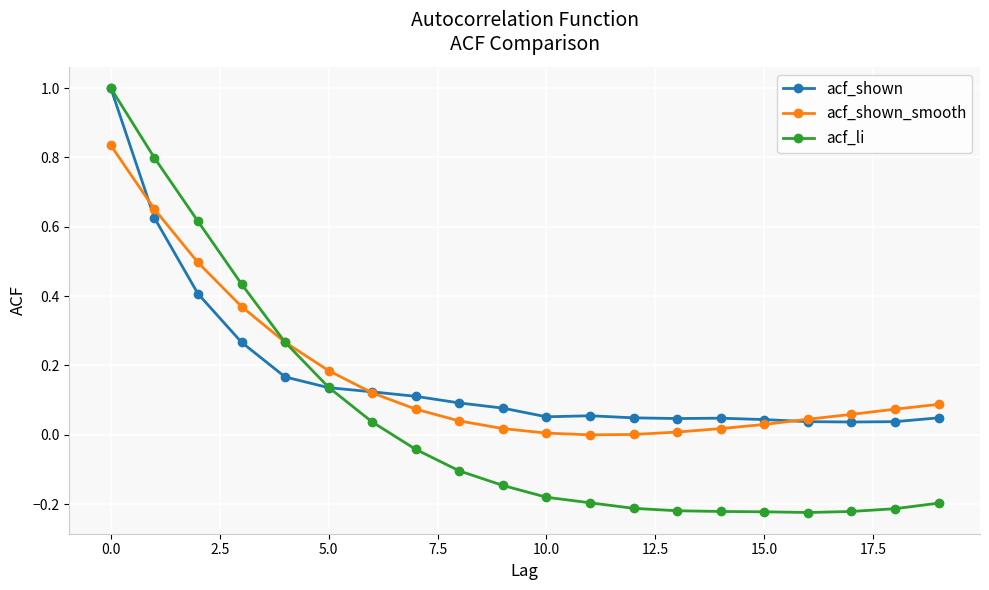

Which series has the widest spread of values?

acf_li